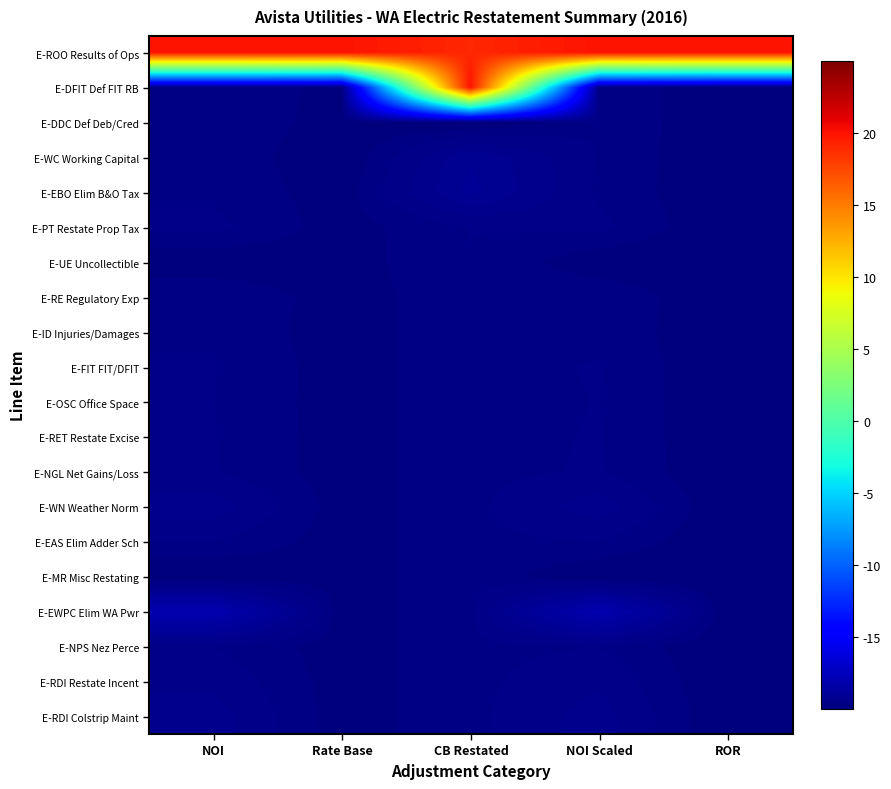

What is the minimum value shown in the chart?

-20.0